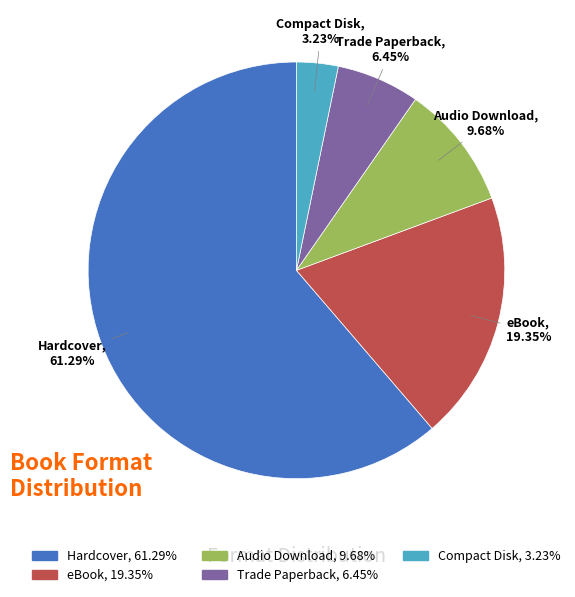

Which category accounts for the majority?

Hardcover